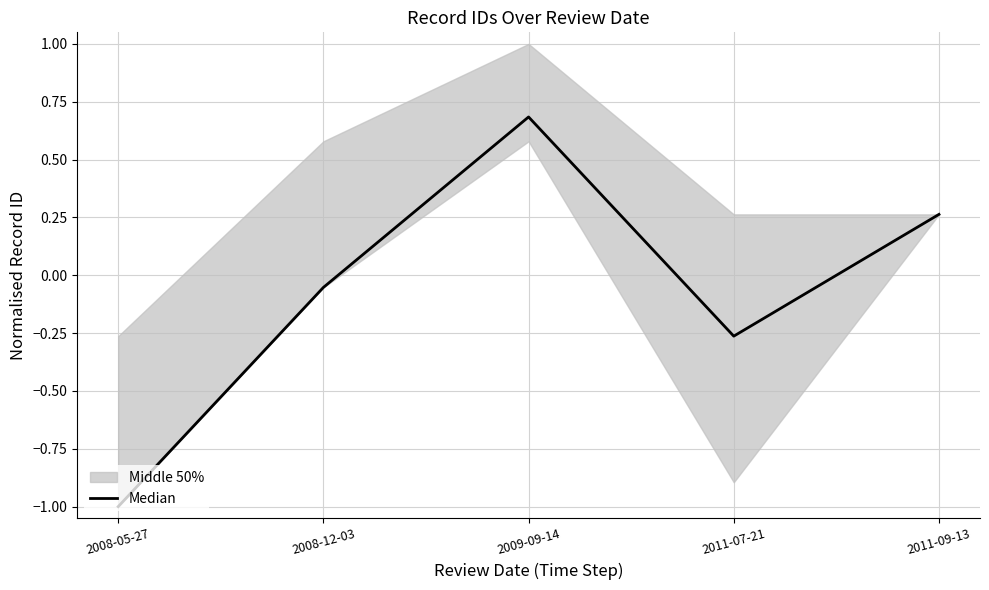

Reading left to right, list all the values displayed in this chart.

-1.0	-0.1	0.7	-0.3	0.3